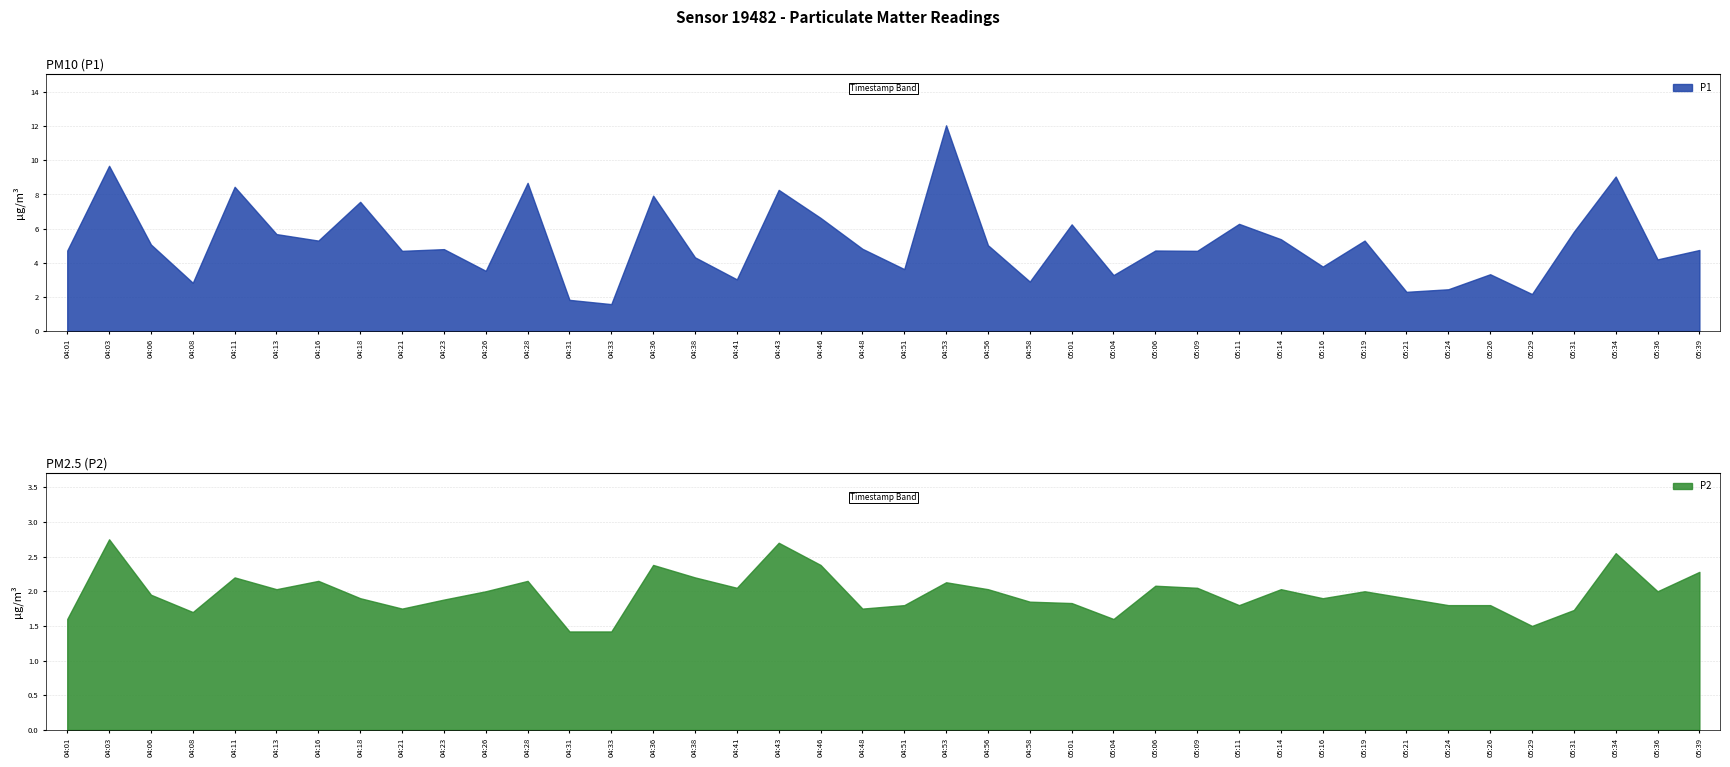

At which category does P2 reach its first local valley?

04:08